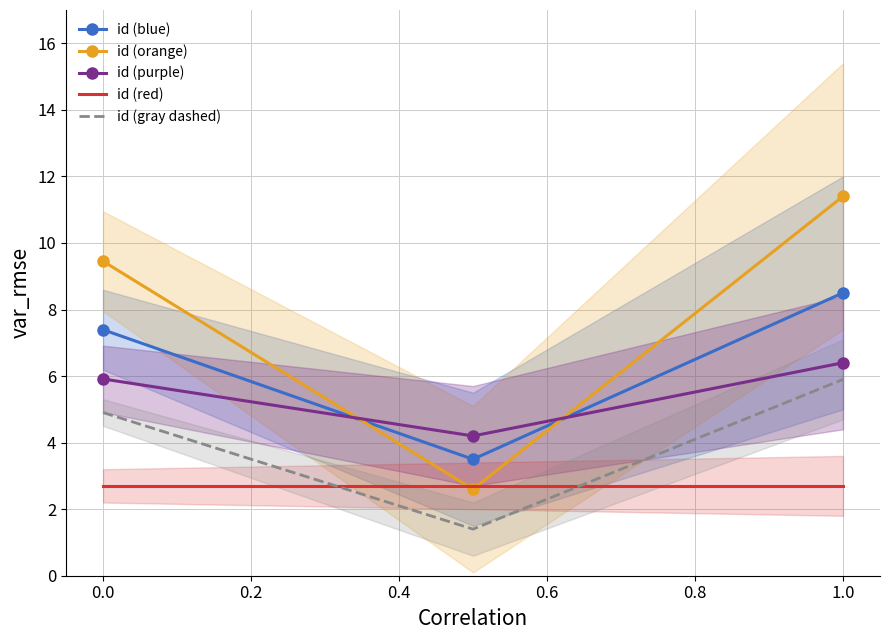

How many values in the id (blue) series are below 7?

1